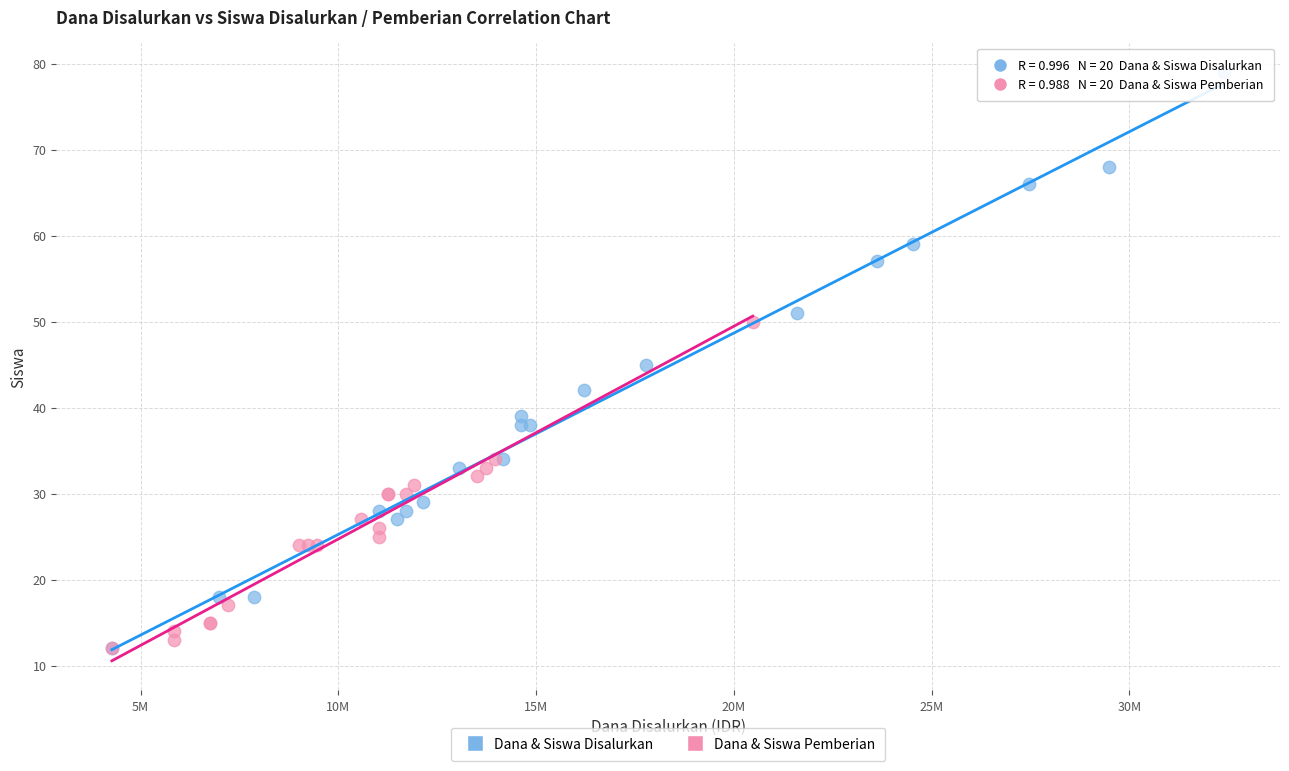

Which series reaches the maximum Y coordinate?

Dana & Siswa Disalurkan